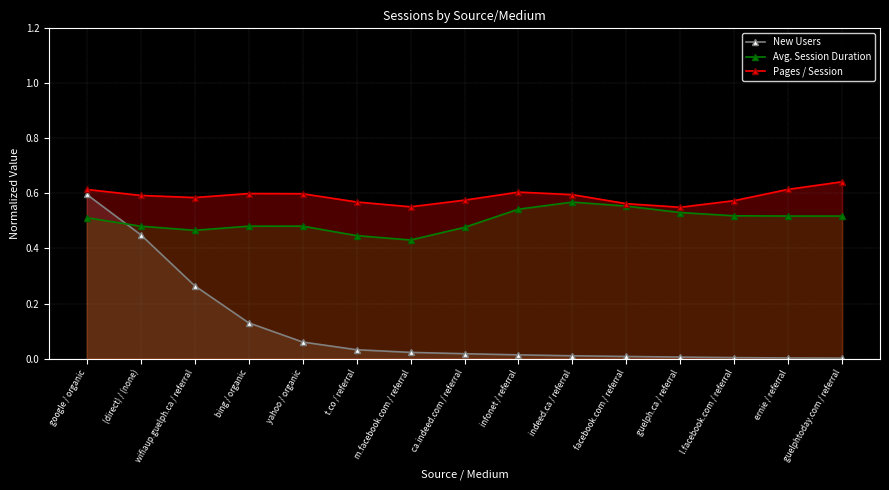

At which label does New Users reach its minimum?

guelphtoday.com / referral